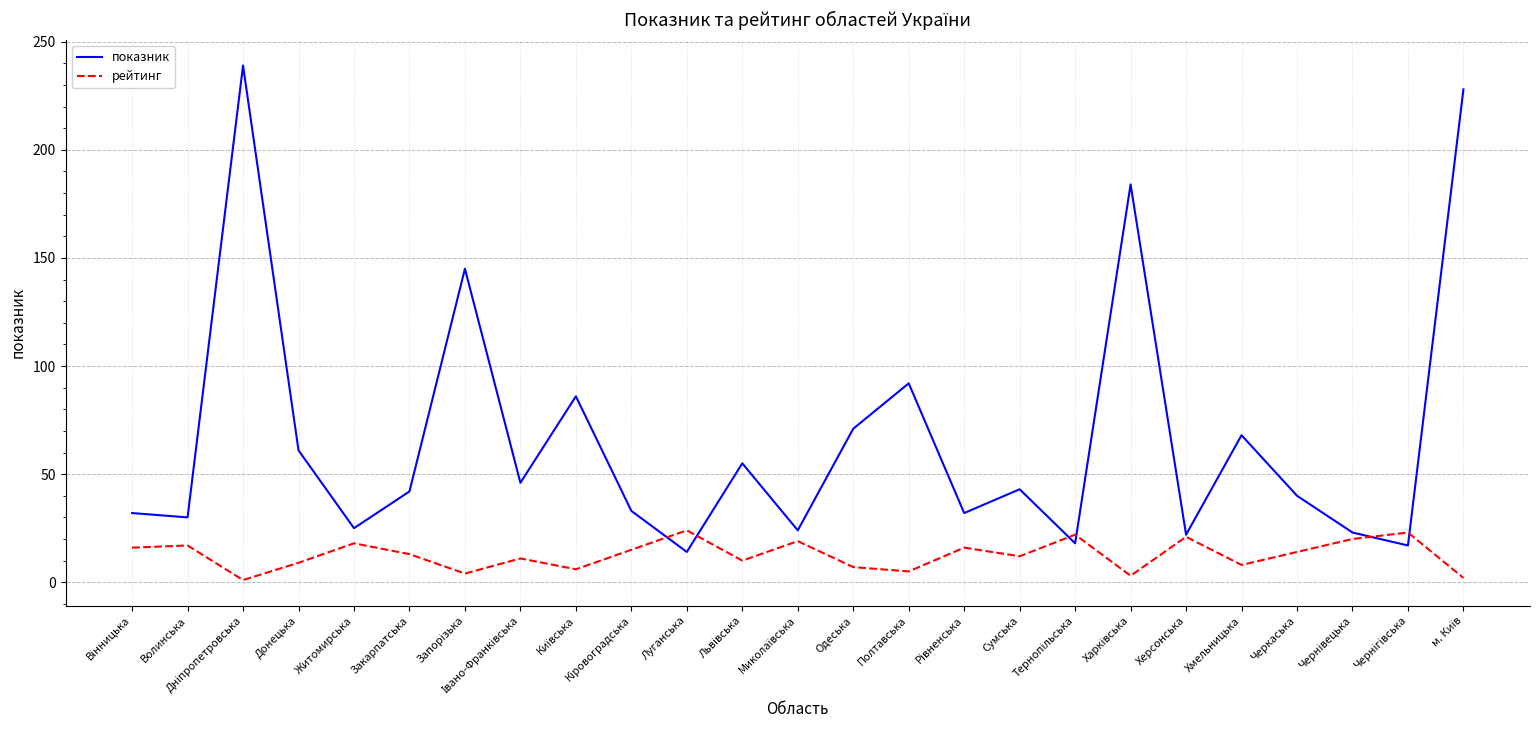

What is the approximate value of показник at Волинська?

30